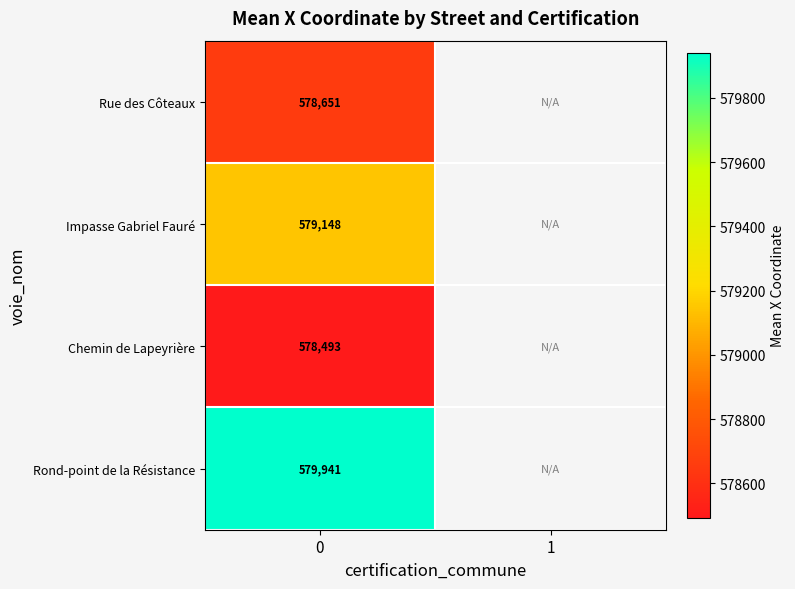

How many data points does each series have?

2